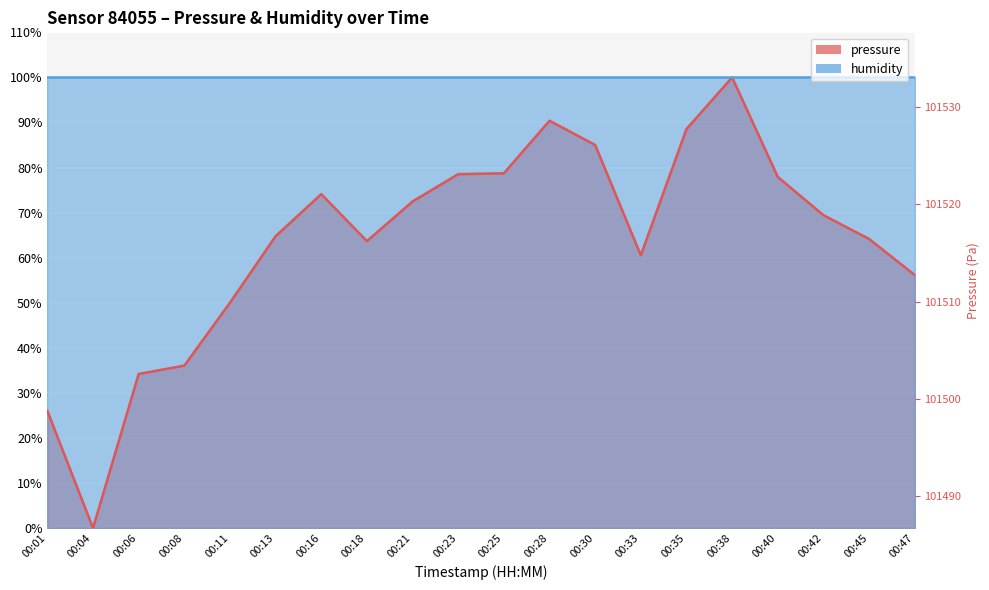

What is the greatest value displayed?

100.0